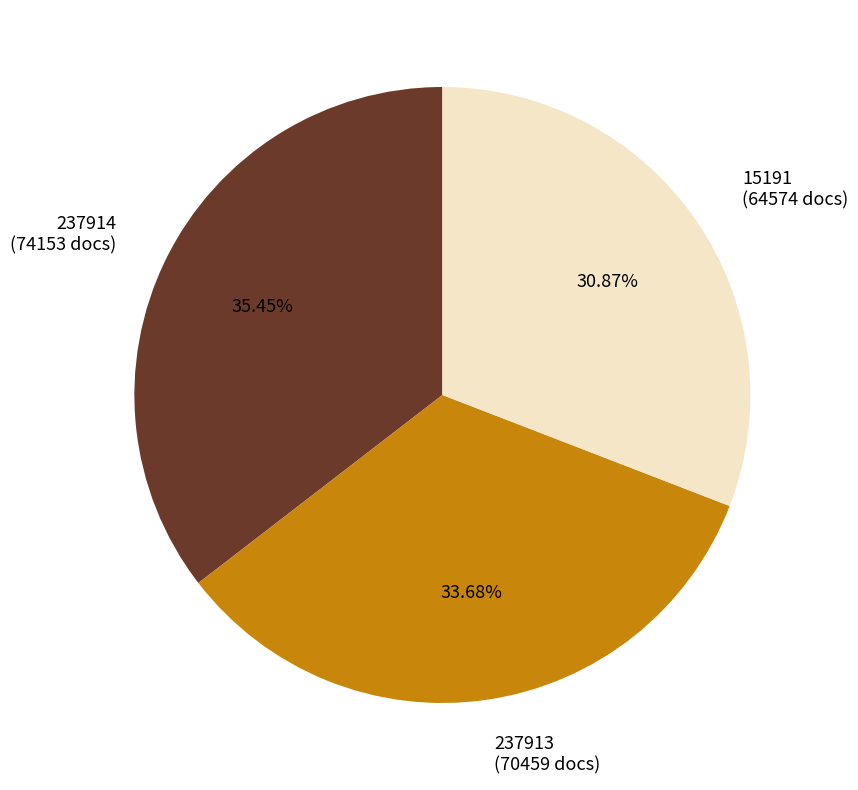

Is there any slice that represents more than half of the pie?

No